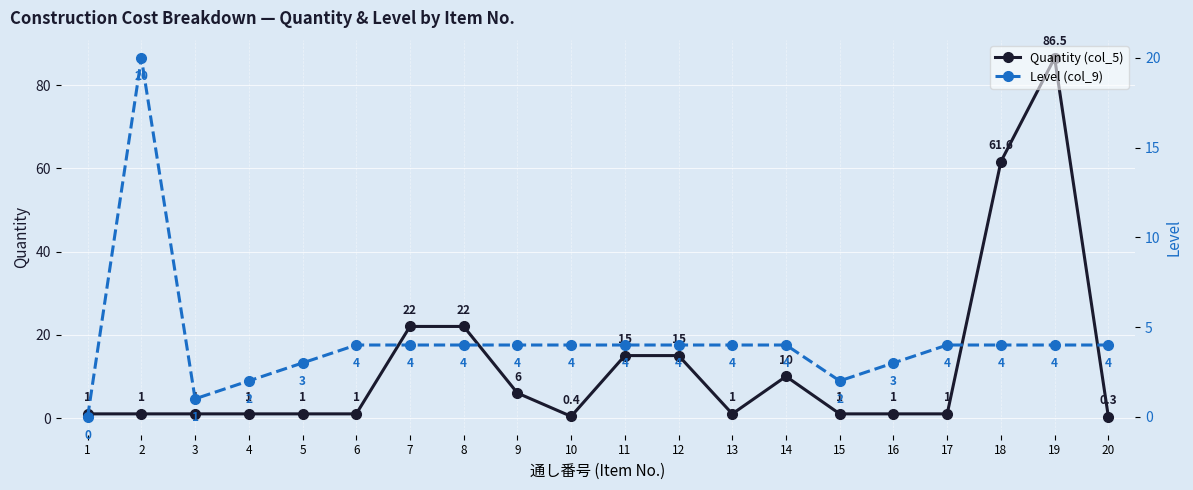

At which category does Quantity (col_5) reach its first local valley?

10